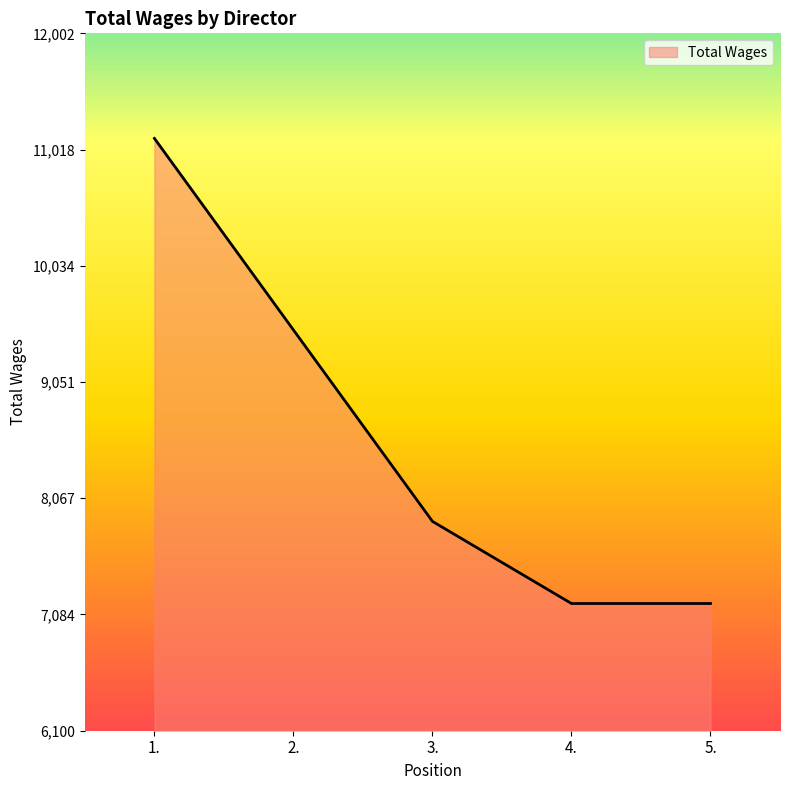

What is the average value?

8566